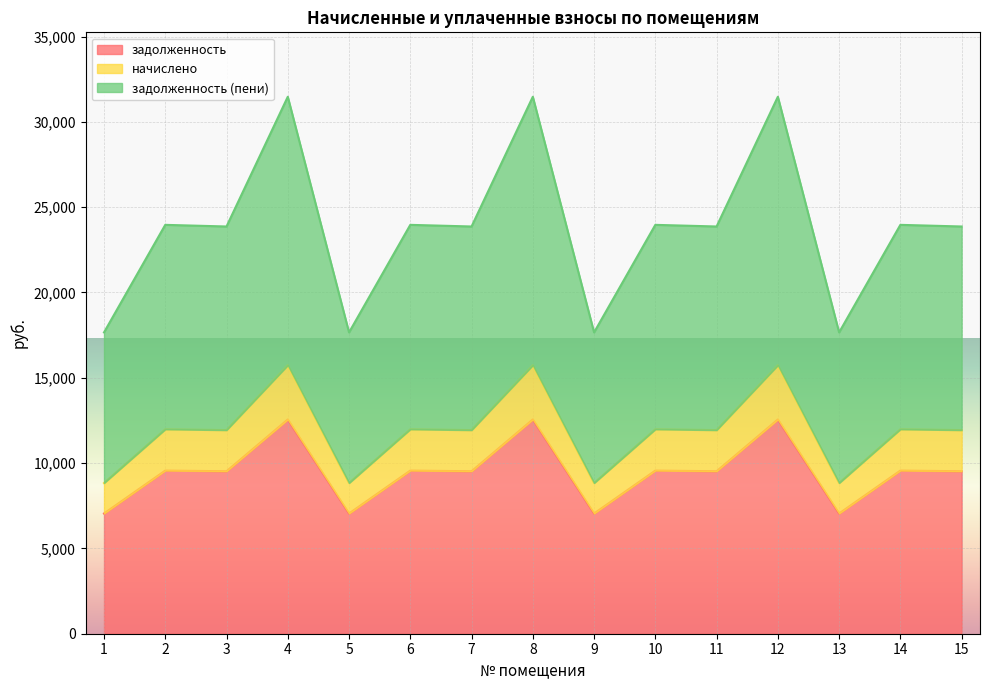

What is the approximate value of задолженность at 4?

12556.8